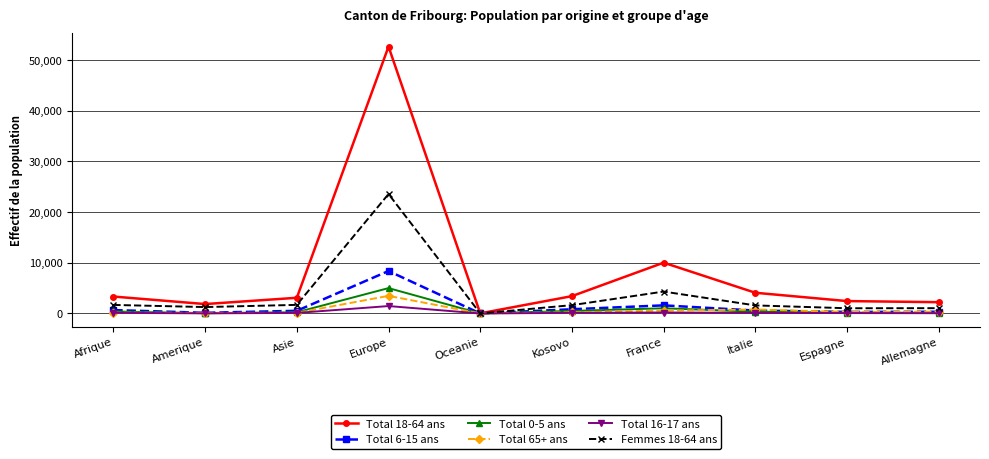

What is the total value across all series at Europe?

94501